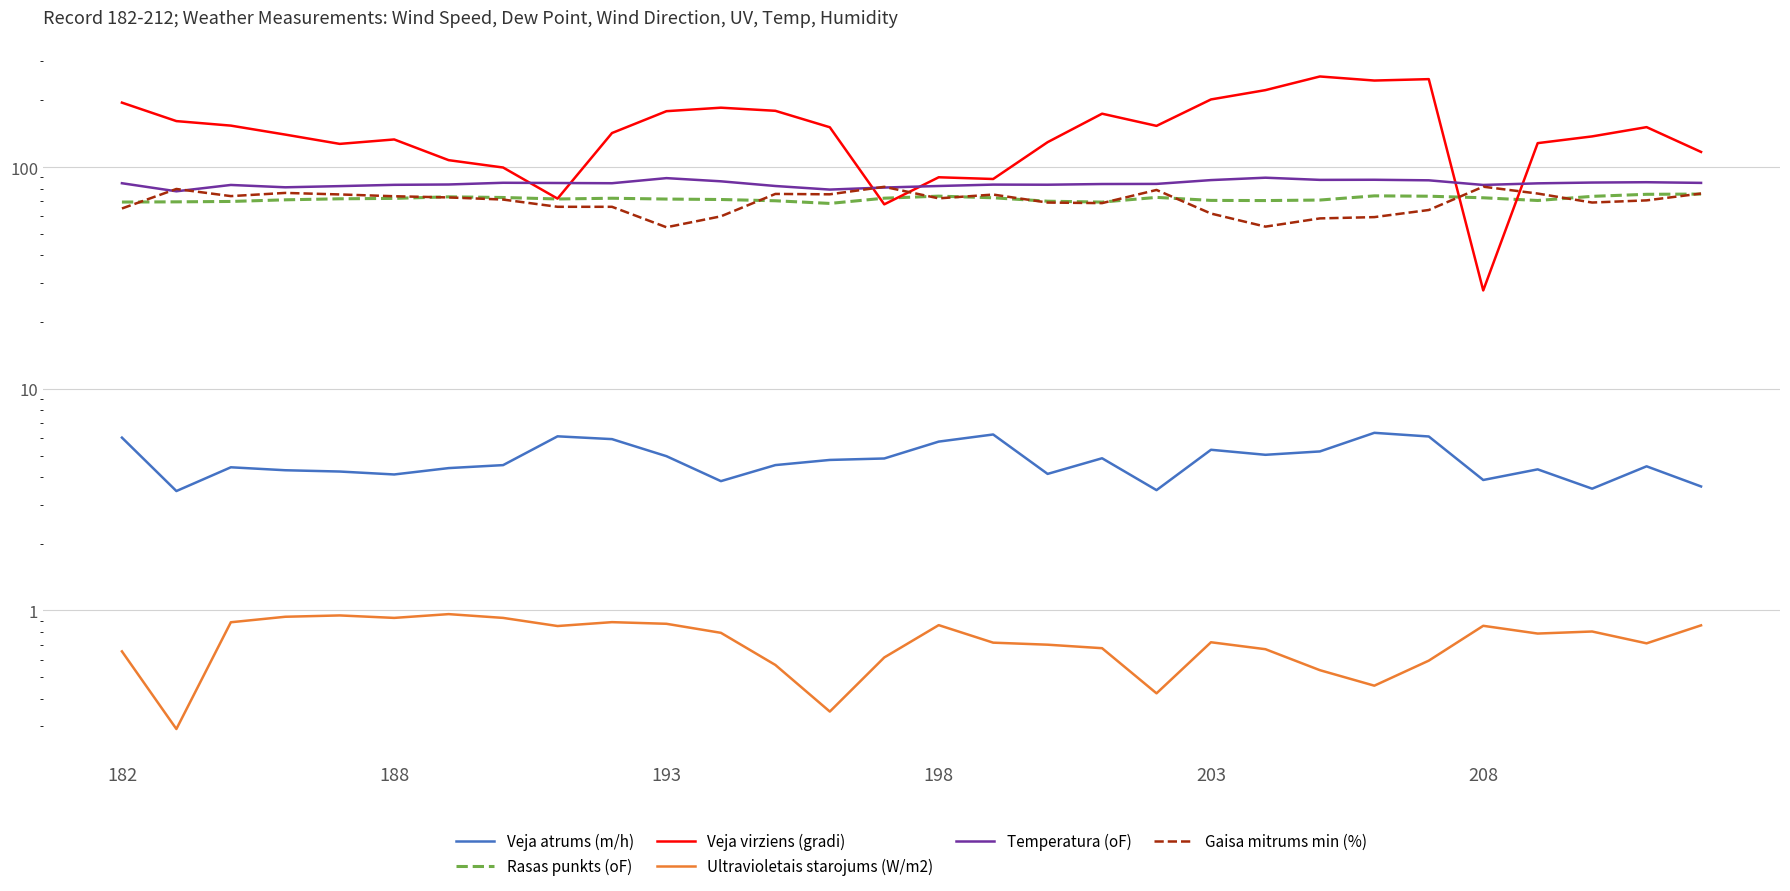

What is the greatest value displayed?

256.4